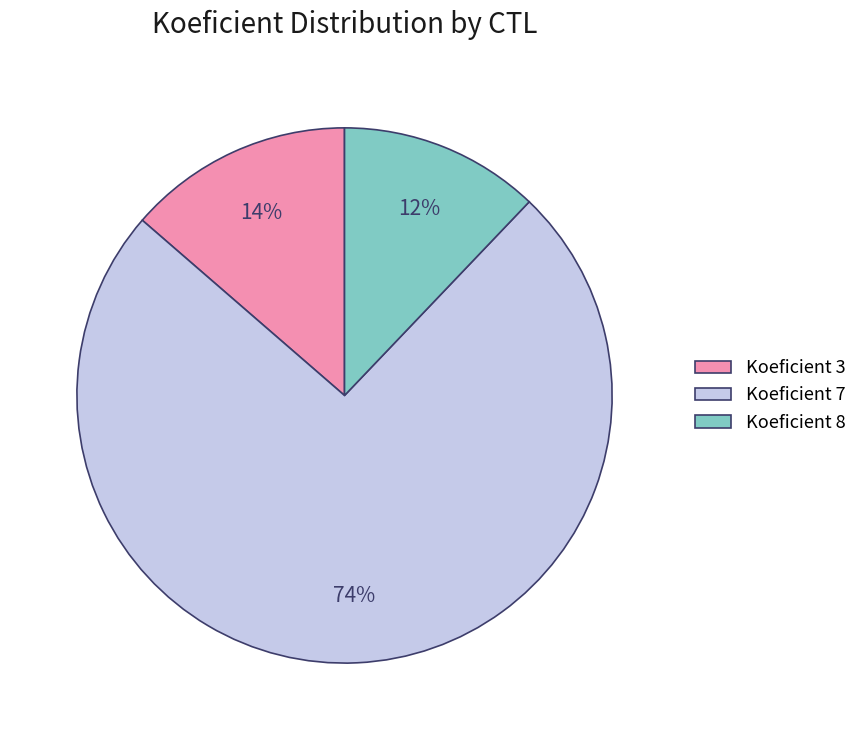

To the nearest percent, what is the average slice percentage?

33%